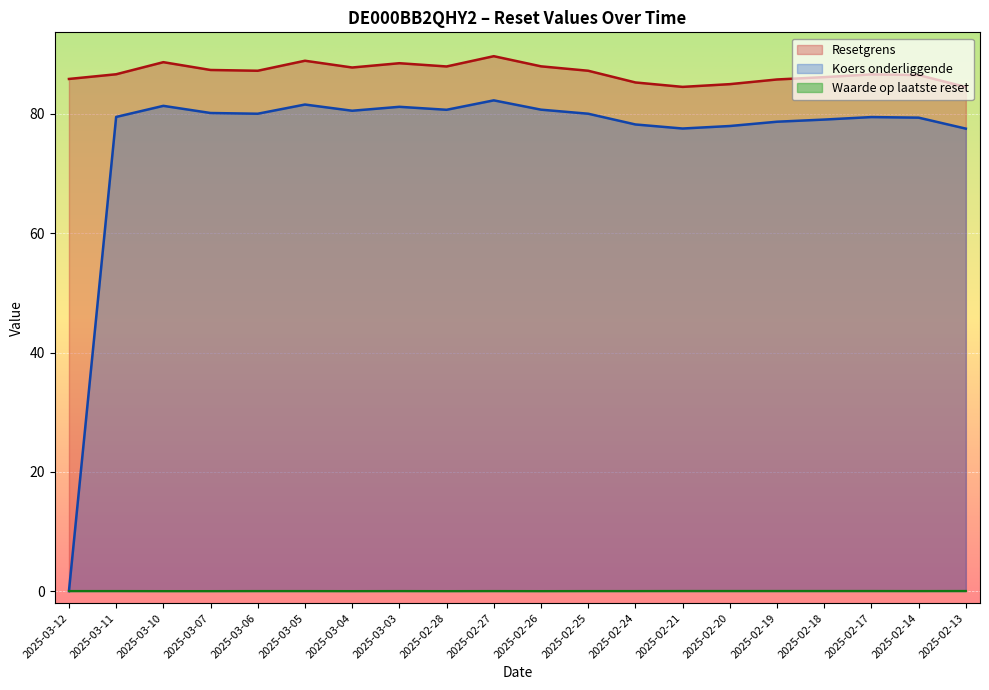

Reading right to left, what are all the values shown in this chart?

Resetgrens: 2025-02-13=84.5	2025-02-14=86.5	2025-02-17=86.6	2025-02-18=86.2	2025-02-19=85.8	2025-02-20=85.0	2025-02-21=84.5	2025-02-24=85.3	2025-02-25=87.2	2025-02-26=88.0	2025-02-27=89.7	2025-02-28=88.0	2025-03-03=88.5	2025-03-04=87.8	2025-03-05=88.9	2025-03-06=87.2	2025-03-07=87.4	2025-03-10=88.7	2025-03-11=86.7	2025-03-12=85.9
Koers onderliggende: 2025-02-13=77.5	2025-02-14=79.4	2025-02-17=79.5	2025-02-18=79.1	2025-02-19=78.7	2025-02-20=78.0	2025-02-21=77.6	2025-02-24=78.2	2025-02-25=80.0	2025-02-26=80.7	2025-02-27=82.3	2025-02-28=80.7	2025-03-03=81.2	2025-03-04=80.5	2025-03-05=81.6	2025-03-06=80.0	2025-03-07=80.2	2025-03-10=81.4	2025-03-11=79.5	2025-03-12=0.0
Waarde op laatste reset: 2025-02-13=0.0	2025-02-14=0.0	2025-02-17=0.0	2025-02-18=0.0	2025-02-19=0.0	2025-02-20=0.0	2025-02-21=0.0	2025-02-24=0.0	2025-02-25=0.0	2025-02-26=0.0	2025-02-27=0.0	2025-02-28=0.0	2025-03-03=0.0	2025-03-04=0.0	2025-03-05=0.0	2025-03-06=0.0	2025-03-07=0.0	2025-03-10=0.0	2025-03-11=0.0	2025-03-12=0.0